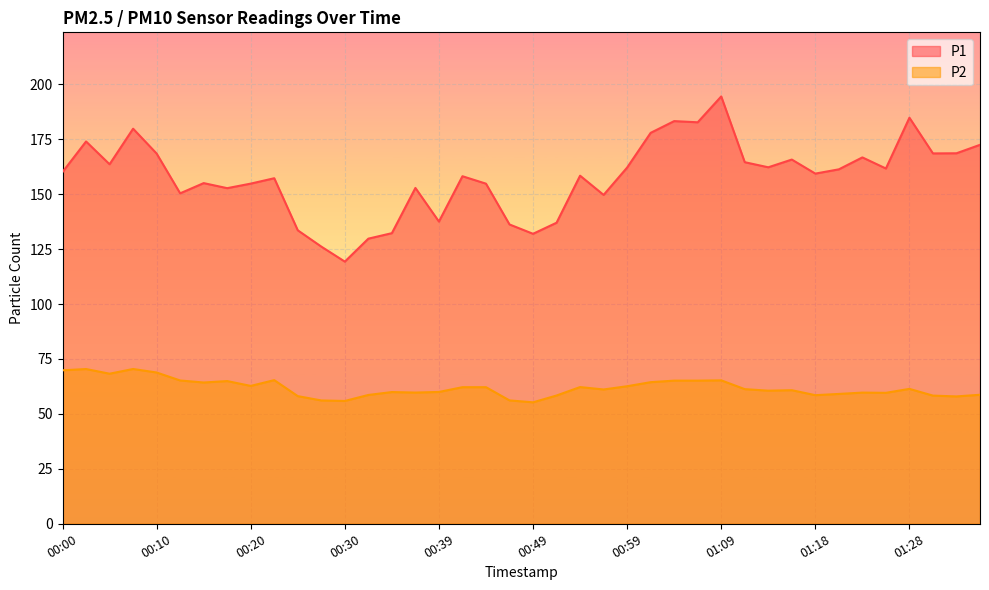

What are all the series names shown in the legend?

P1, P2